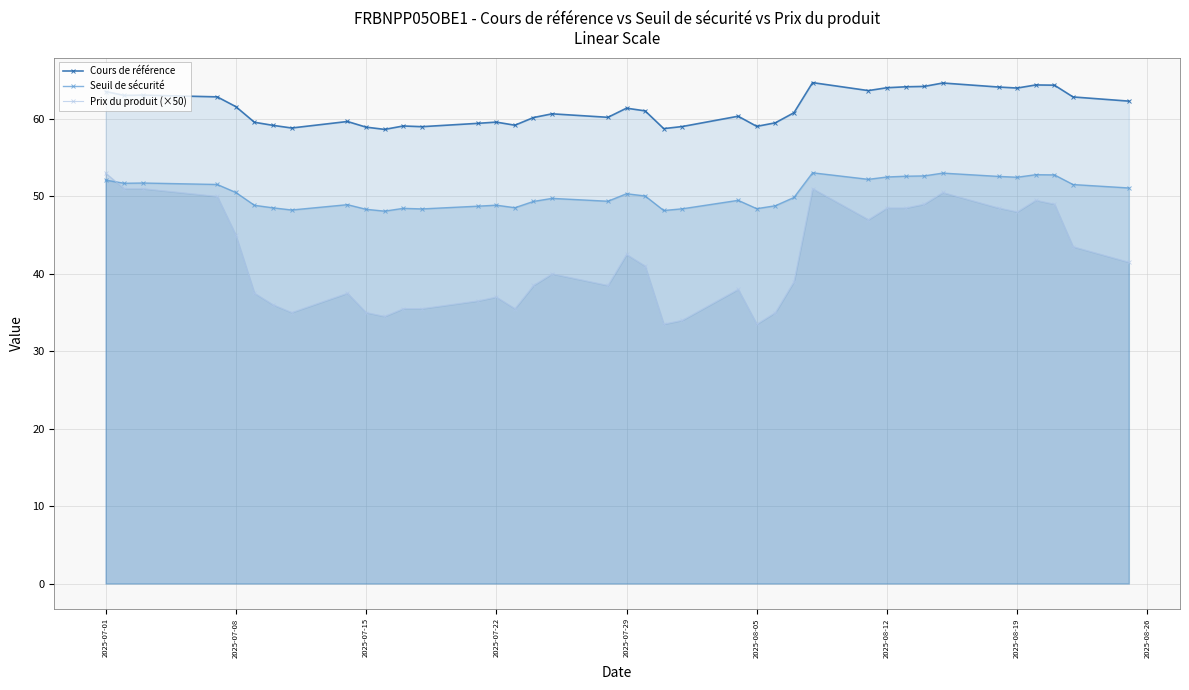

Which series has the widest spread of values?

Prix du produit (×50)